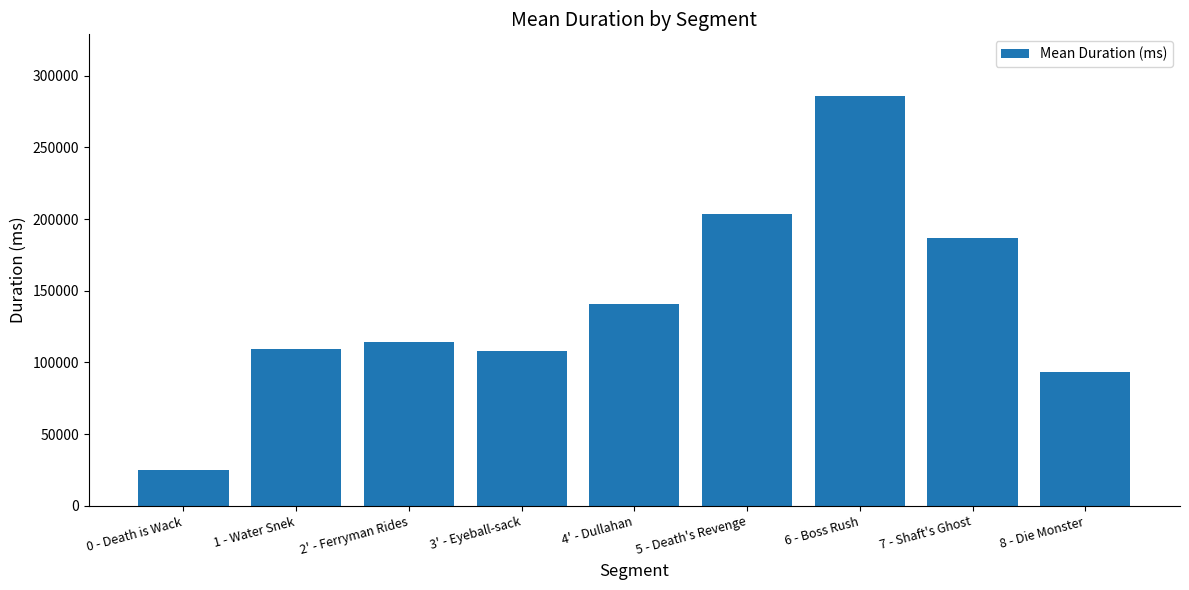

What is the maximum value shown in the chart?

286004